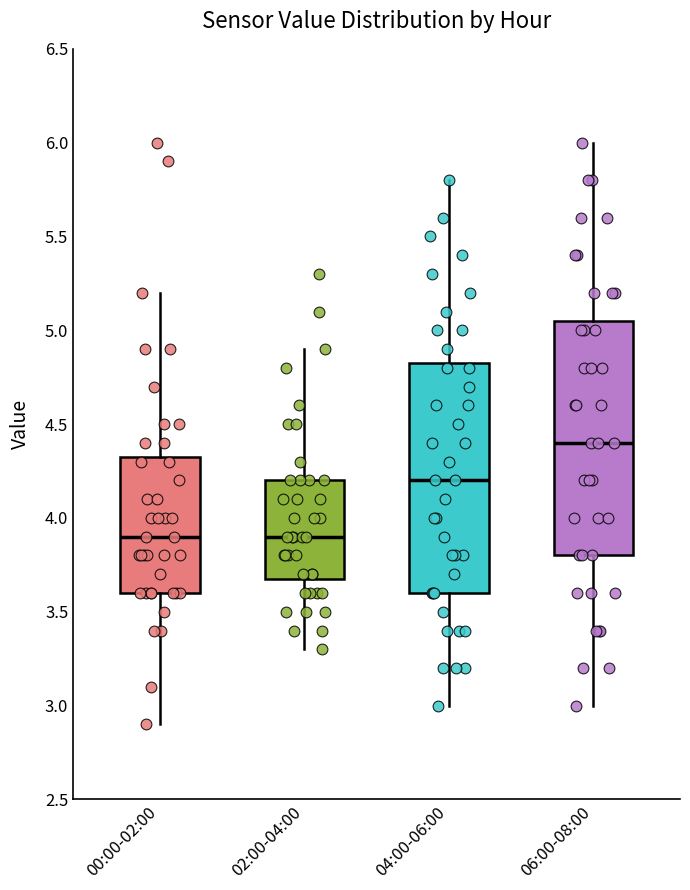

Reading left to right, transcribe this box plot: for each box, give where its median line is, the range the box spans, and where its two whiskers end, as read against the y-axis. The values are not printed on the chart, so give them approximately, as read against the axis.

00:00-02:00: median 3.90, box 3.60 to 4.35, whiskers 2.90 to 5.20
02:00-04:00: median 3.90, box 3.70 to 4.20, whiskers 3.30 to 4.90
04:00-06:00: median 4.20, box 3.60 to 4.85, whiskers 3.00 to 5.80
06:00-08:00: median 4.40, box 3.80 to 5.05, whiskers 3.00 to 6.00